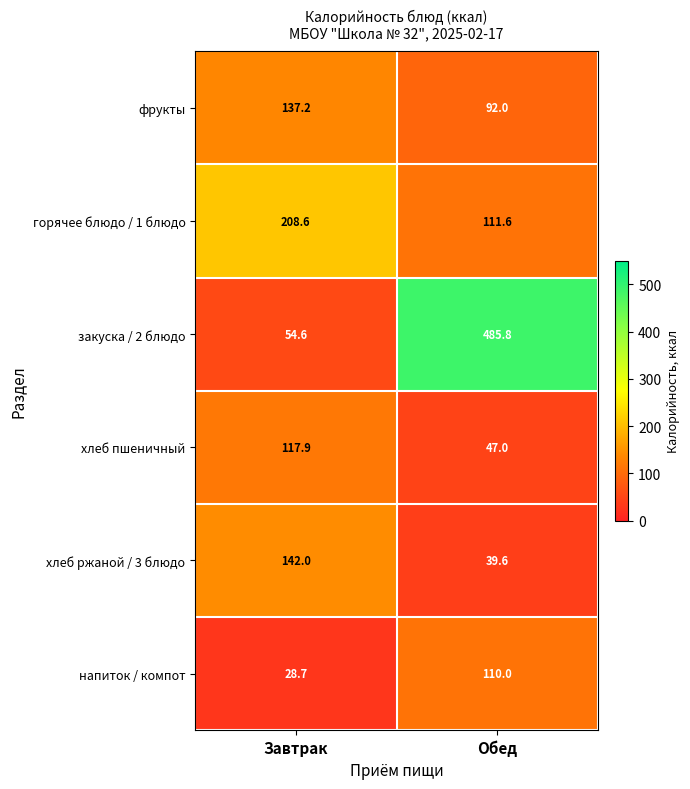

Which series has the largest range (max minus min)?

закуска / 2 блюдо